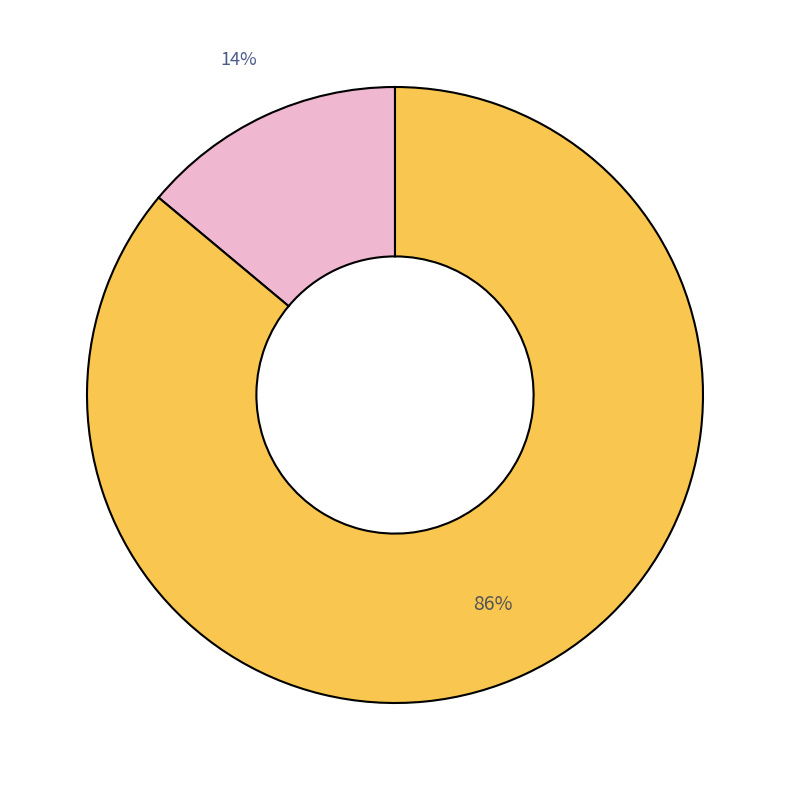

Is there a majority slice in this chart?

Yes